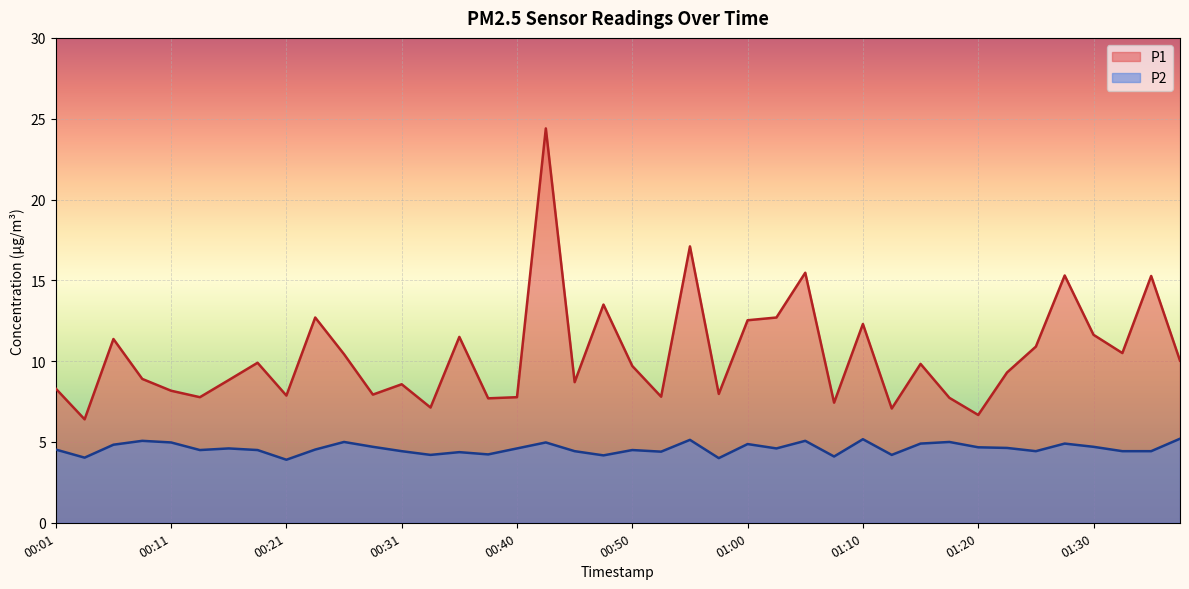

Which series has the widest spread of values?

P1